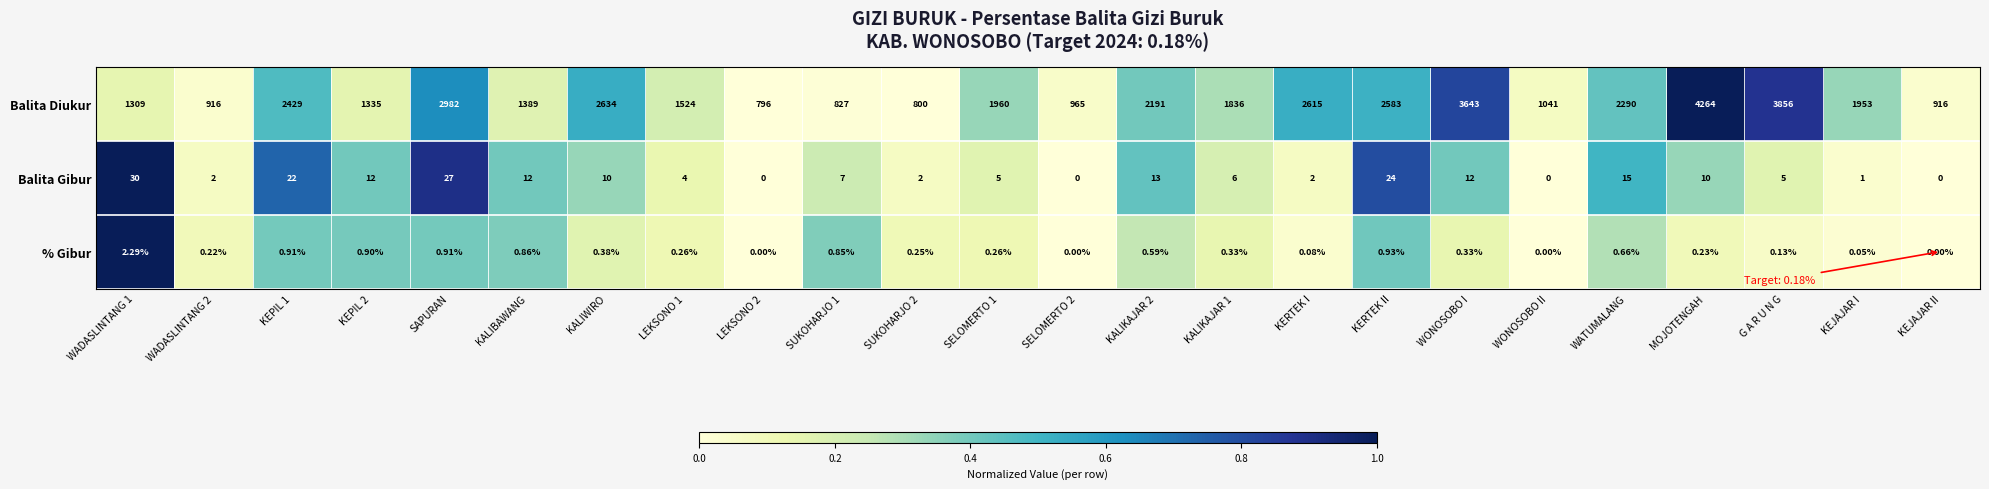

How many distinct data groups are displayed?

3